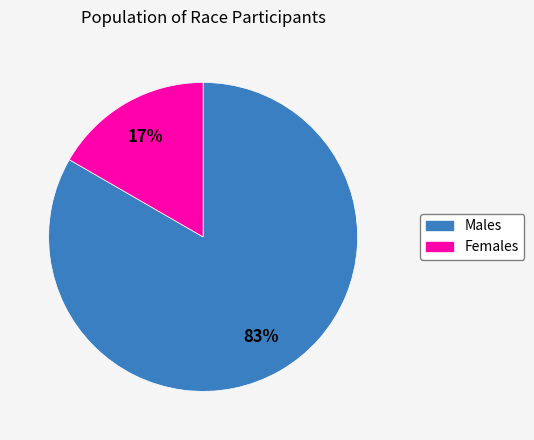

To the nearest percent, what is the average slice percentage?

50%